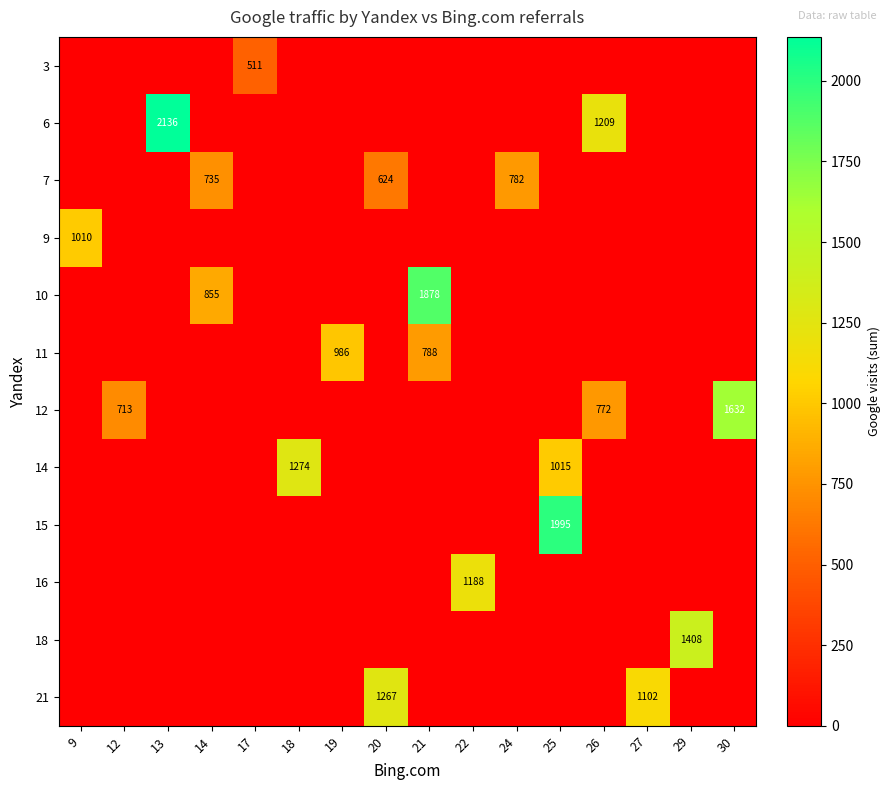

What is the difference between the second highest and minimum values in the 11 series?

788